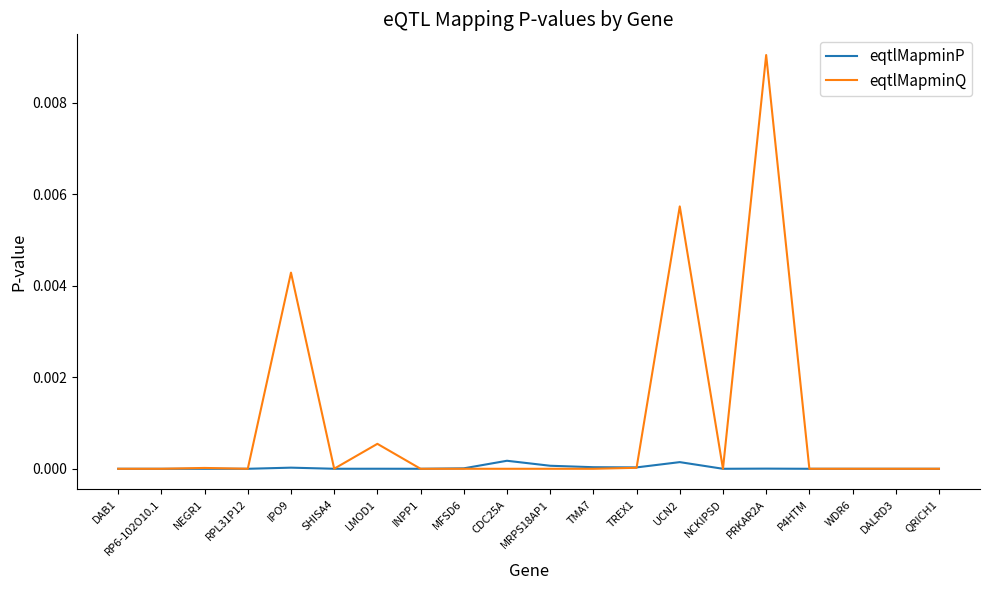

Which category has the highest value across all series?

PRKAR2A